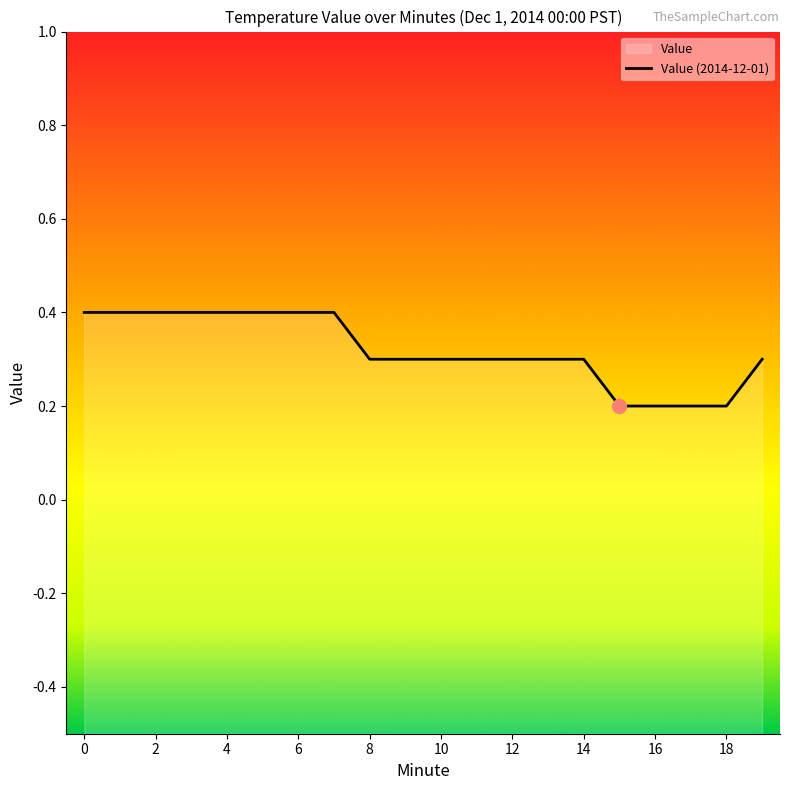

Count the values in the range 0 to 1.

20